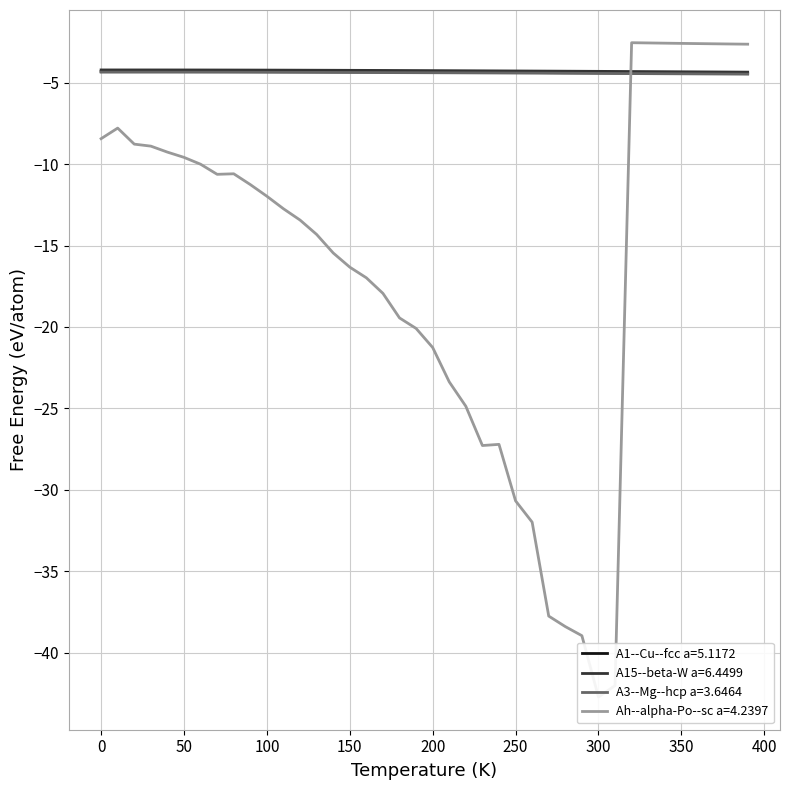

Is it true that A1--Cu--fcc a=5.1172 equals -6.5 at 350?

False